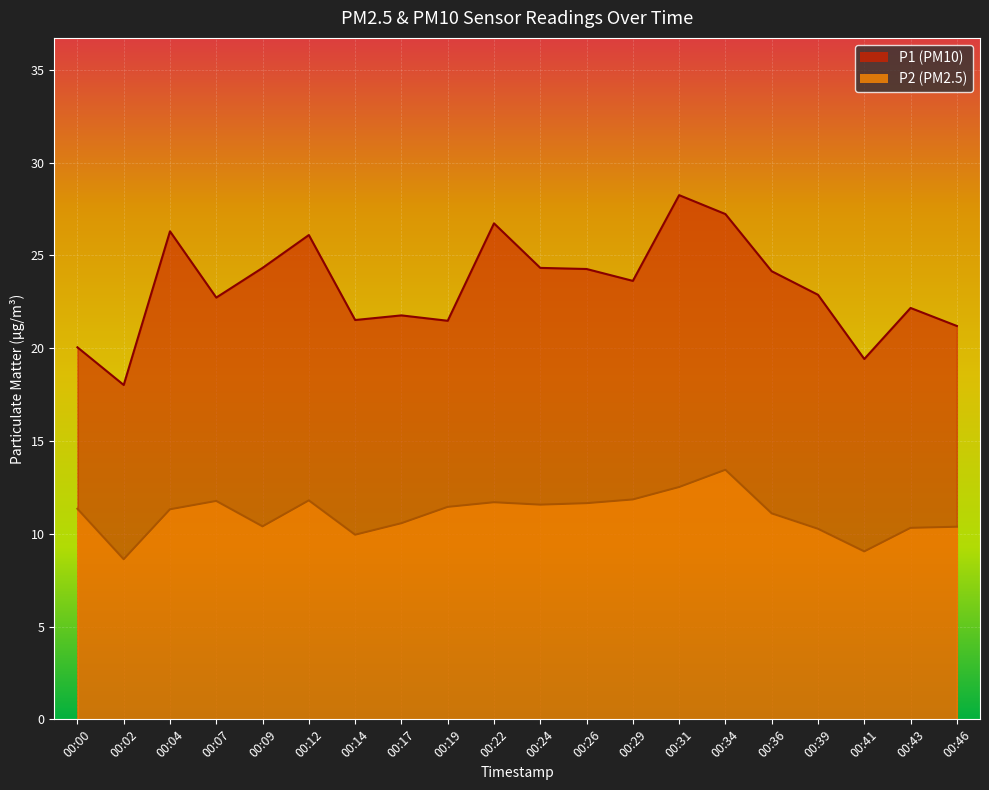

How many interior local peaks does the P1 series have?

6